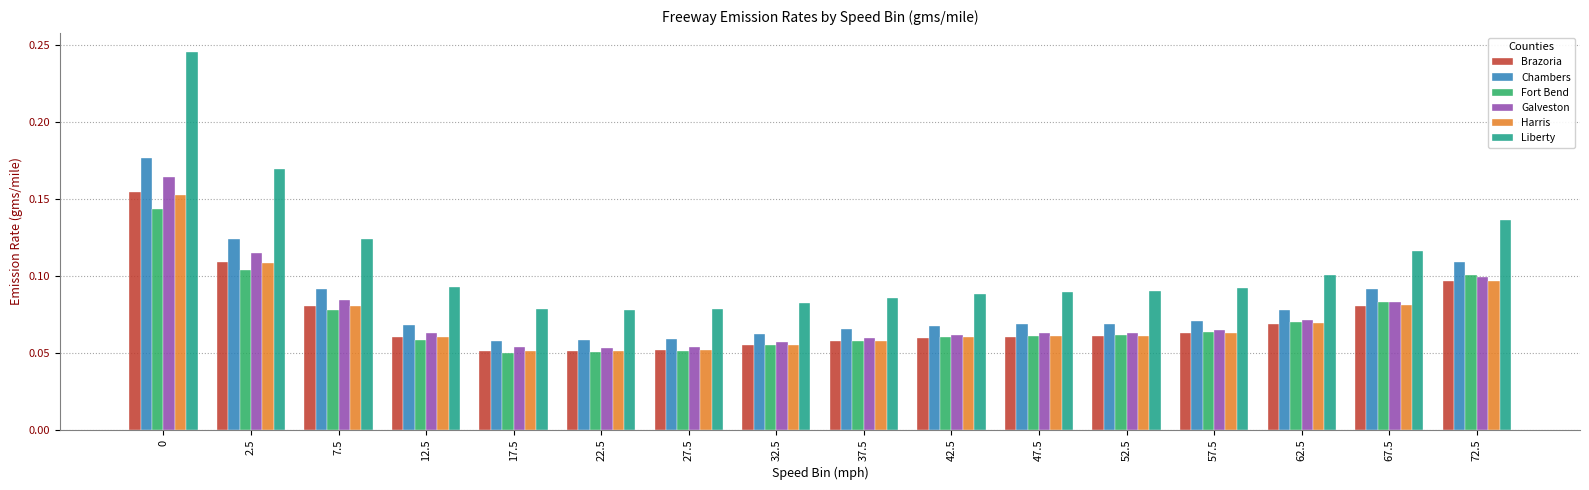

Which series changed the most between 52.5 and 67.5?

Liberty